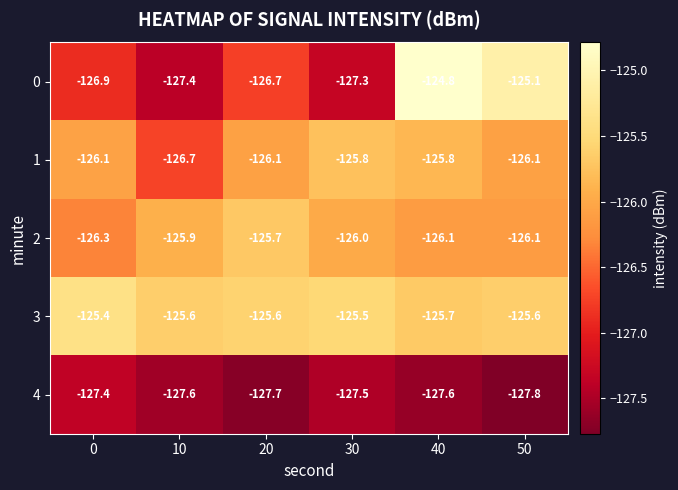

Is it true that 0 equals -126.9 at 0?

True